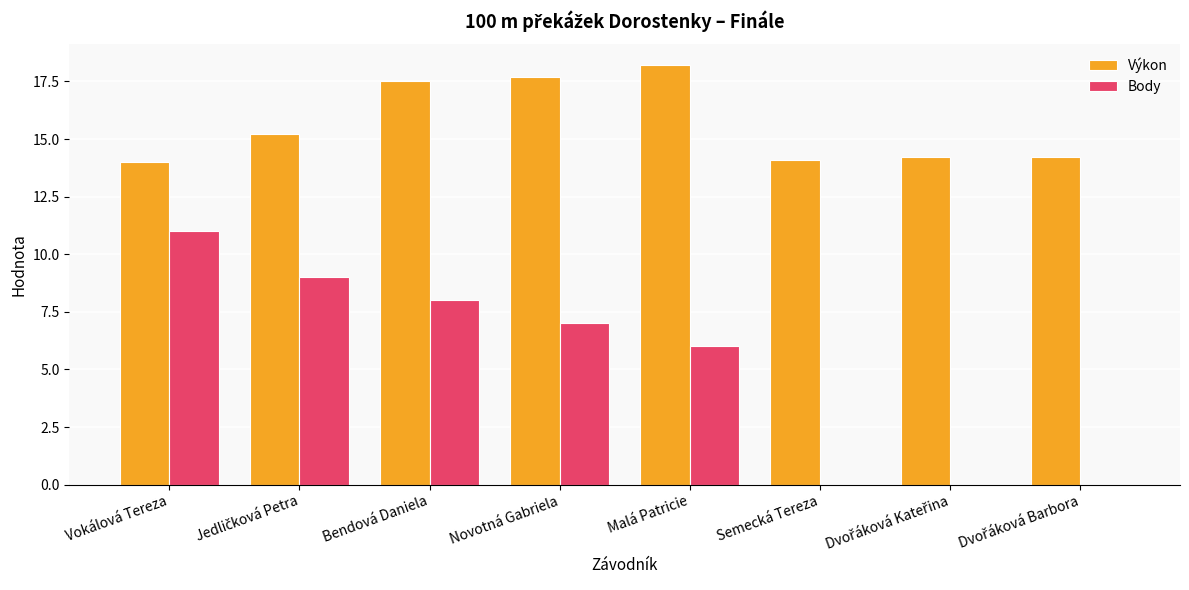

What is the total value across all series at Bendová Daniela?

25.5